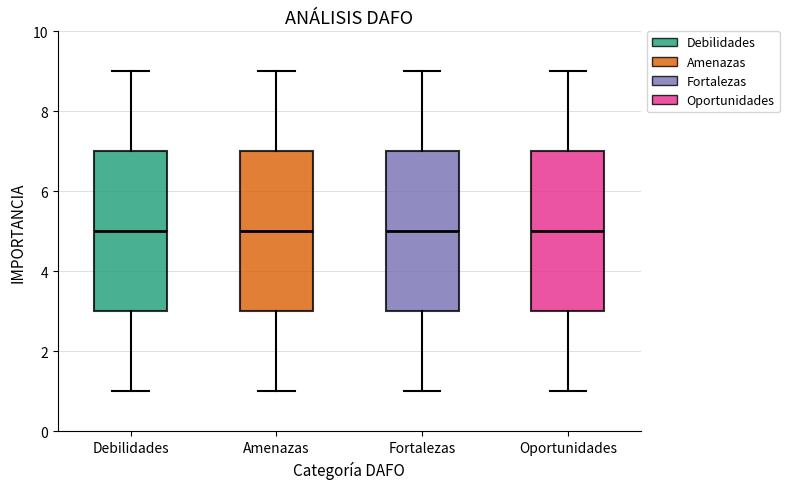

Reading left to right, transcribe this box plot: for each box, give where its median line is, the range the box spans, and where its two whiskers end, as read against the y-axis. The values are not printed on the chart, so give them approximately, as read against the axis.

Debilidades: median 5, box 3 to 7, whiskers 1 to 9
Amenazas: median 5, box 3 to 7, whiskers 1 to 9
Fortalezas: median 5, box 3 to 7, whiskers 1 to 9
Oportunidades: median 5, box 3 to 7, whiskers 1 to 9